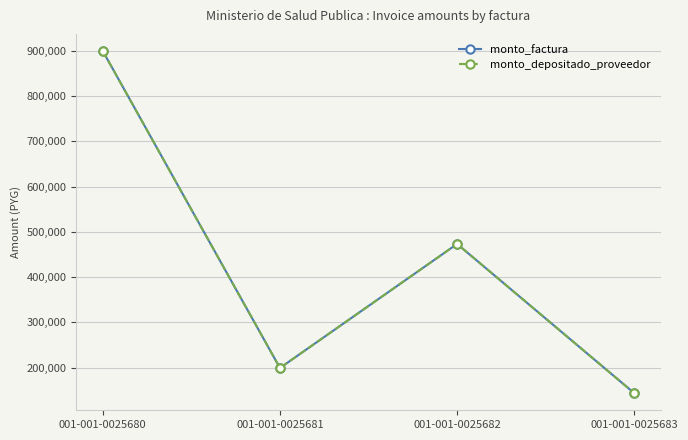

Rank the categories by monto_factura value from lowest to highest.

001-001-0025683, 001-001-0025681, 001-001-0025682, 001-001-0025680